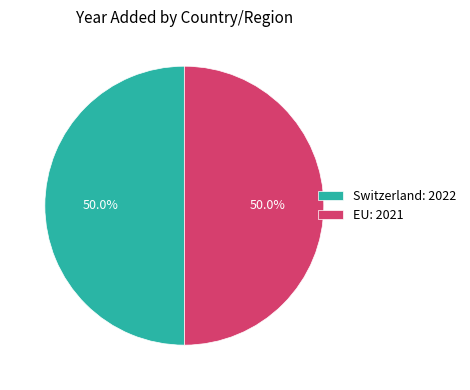

What percentage do Switzerland and EU together represent?

100.0%